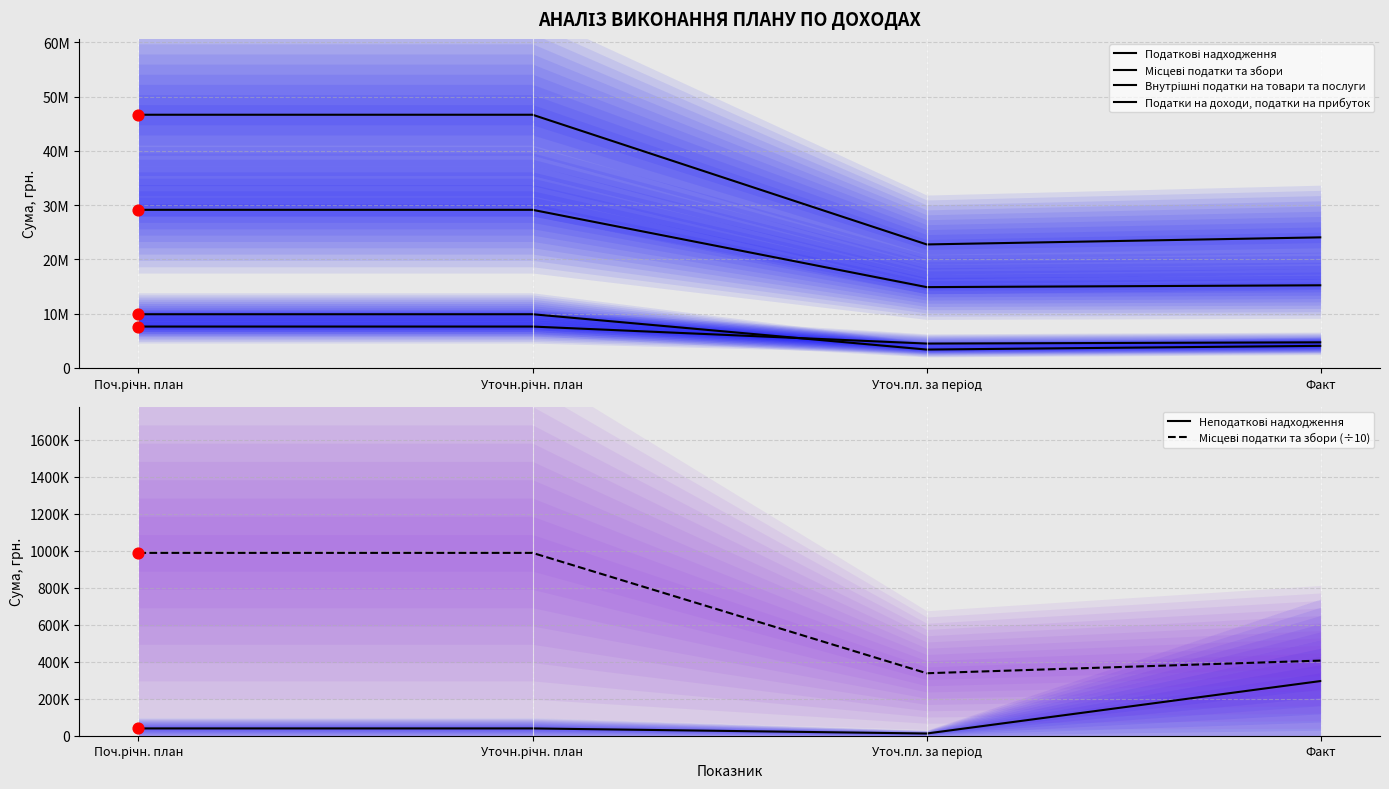

Which series contains the highest Y value?

Податкові надходження